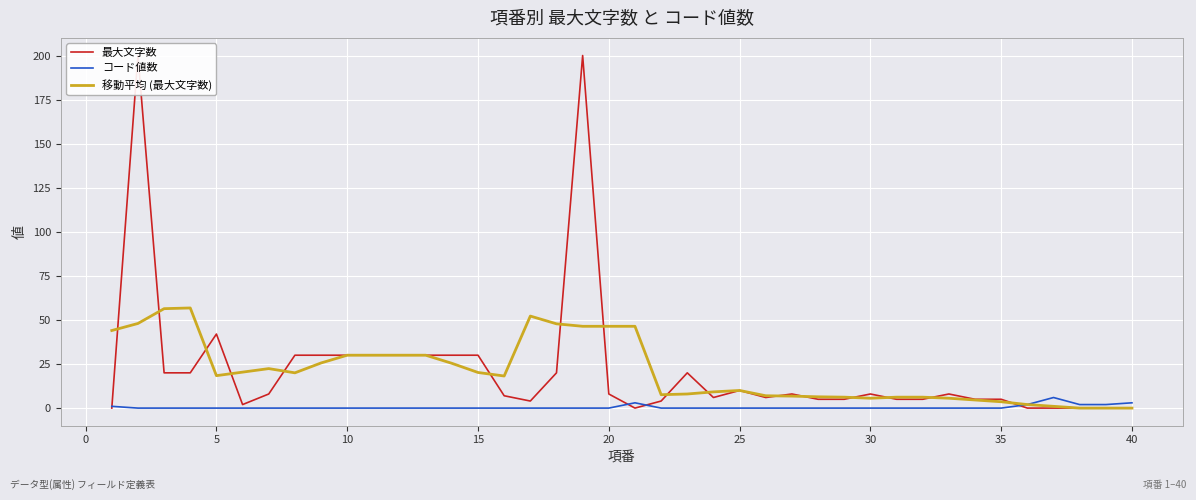

What is the maximum value for コード値数?

6.0